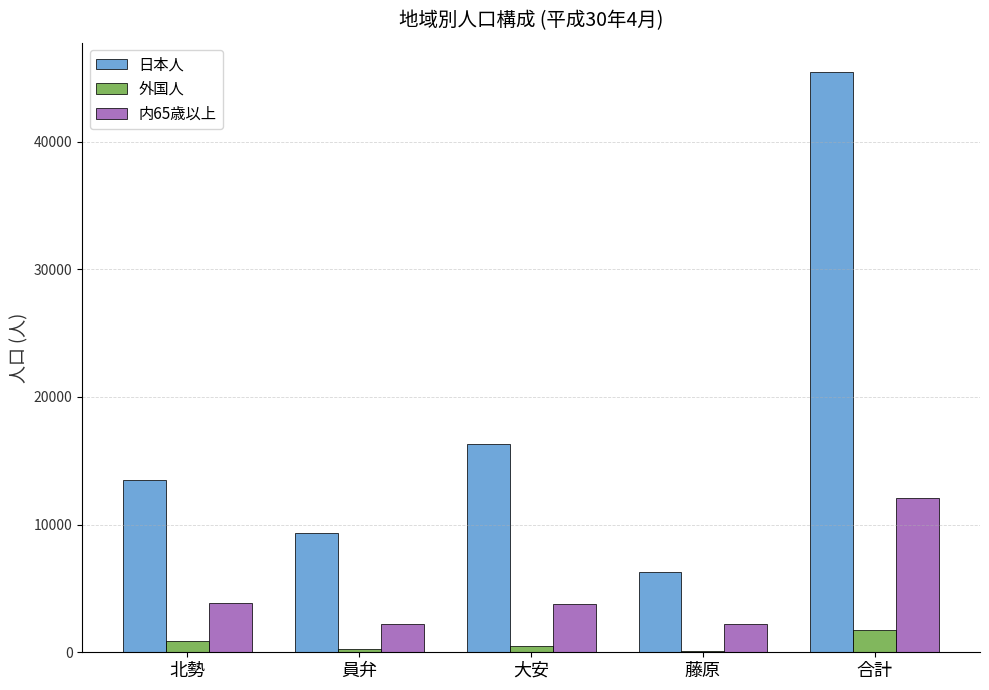

The value of 内65歳以上 at 北勢 is 5691. True or false?

False